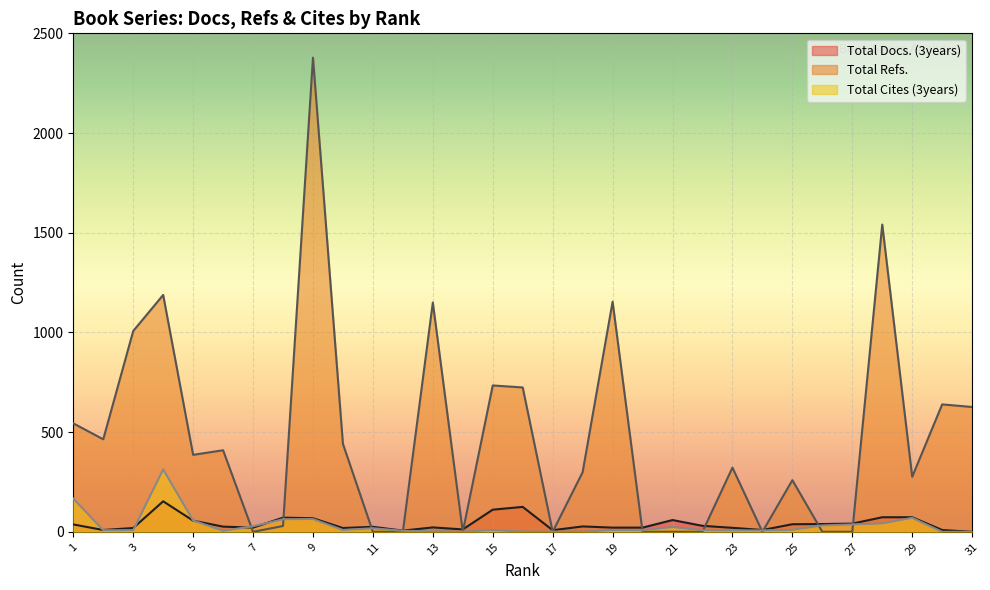

How many lines are shown in the chart?

3